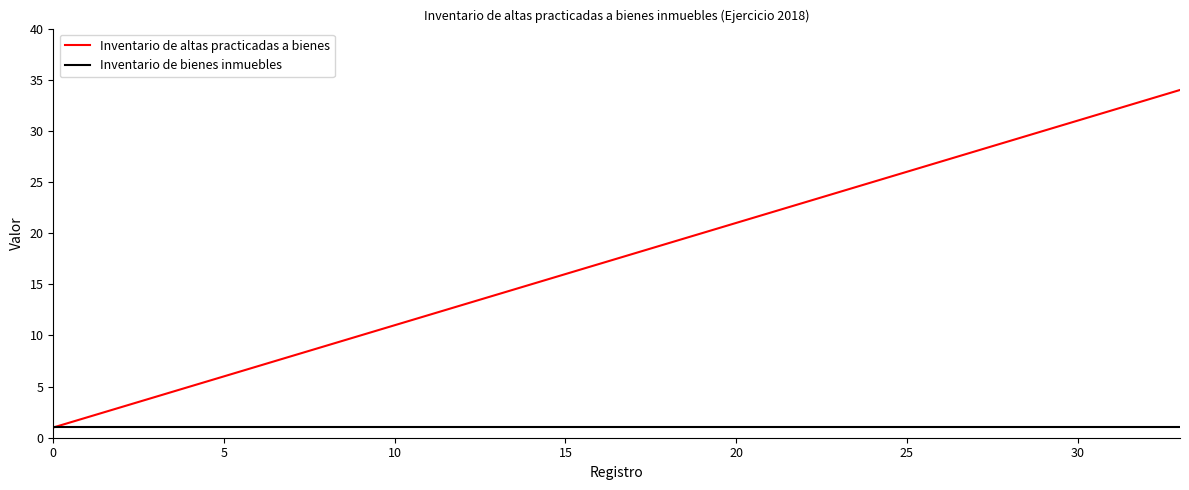

Rank the series by their average value, from lowest to highest.

Inventario de bienes inmuebles, Inventario de altas practicadas a bienes